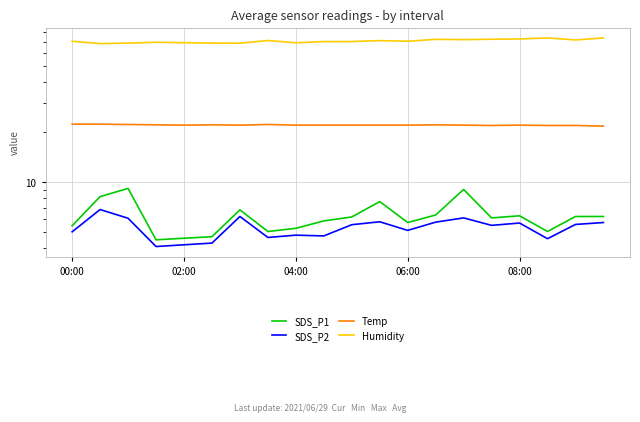

How many data points does each series have?

20